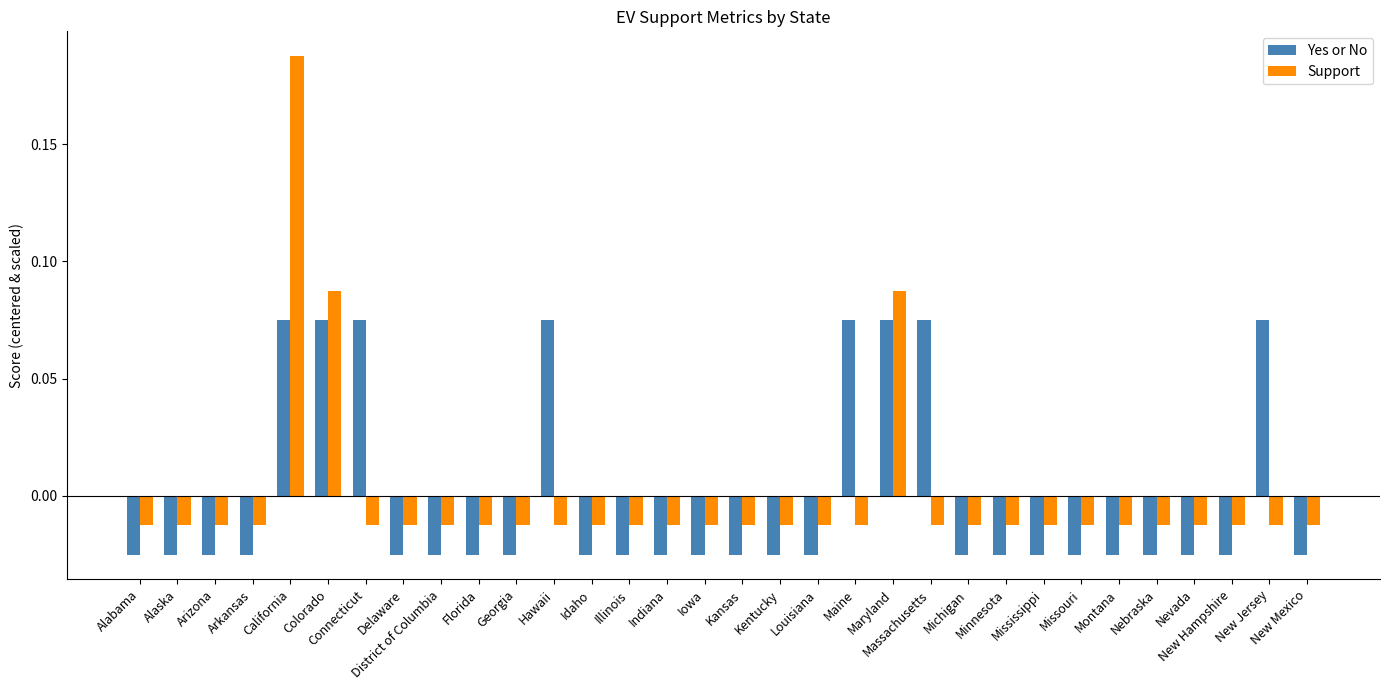

What are all the series names shown in the legend?

Yes or No, Support